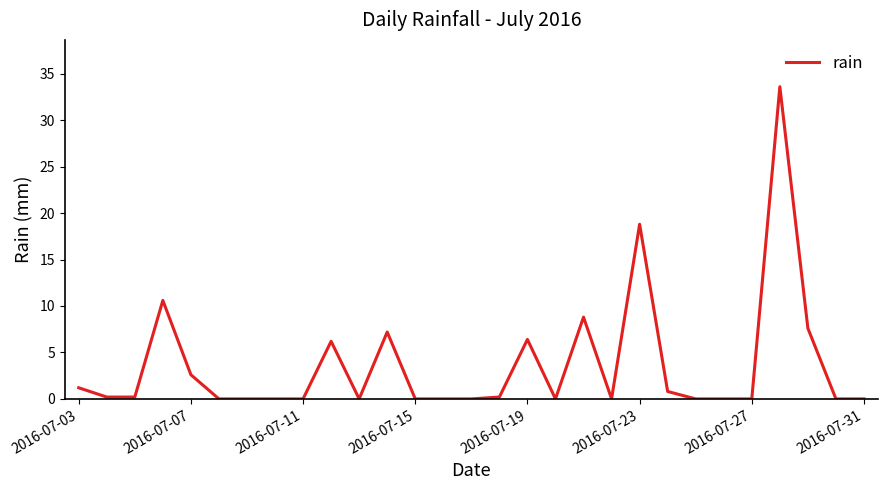

Reading left to right, list all the values displayed in this chart.

1.2	0.2	0.2	10.6	2.6	0.0	0.0	0.0	0.0	6.2	0.0	7.2	0.0	0.0	0.0	0.2	6.4	0.0	8.8	0.0	18.8	0.8	0.0	0.0	0.0	33.6	7.6	0.0	0.0